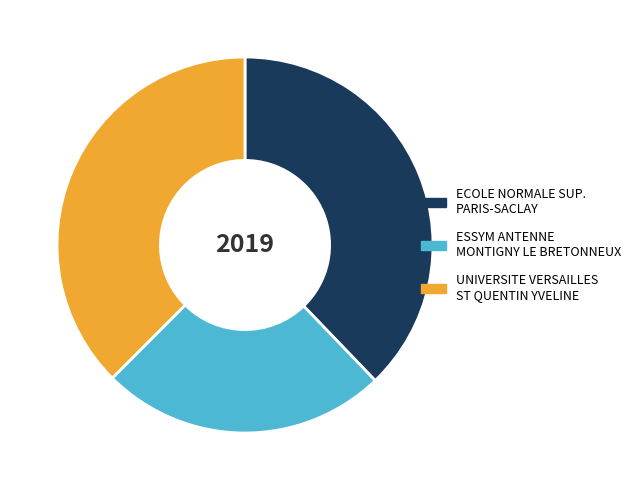

Does any single category account for the majority?

No